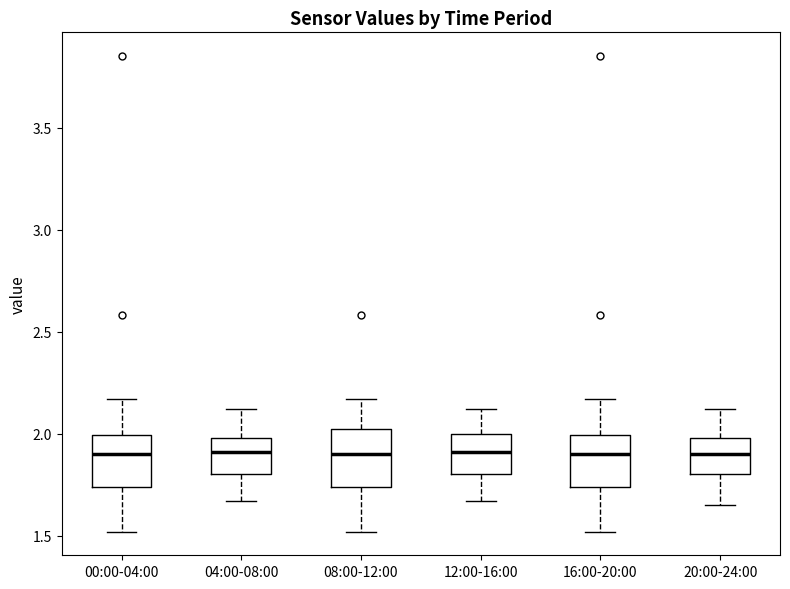

Where does the upper whisker of the box for 16:00-20:00 end on the y-axis? The values are not printed on the chart, so give them approximately, as read against the axis.

2.15